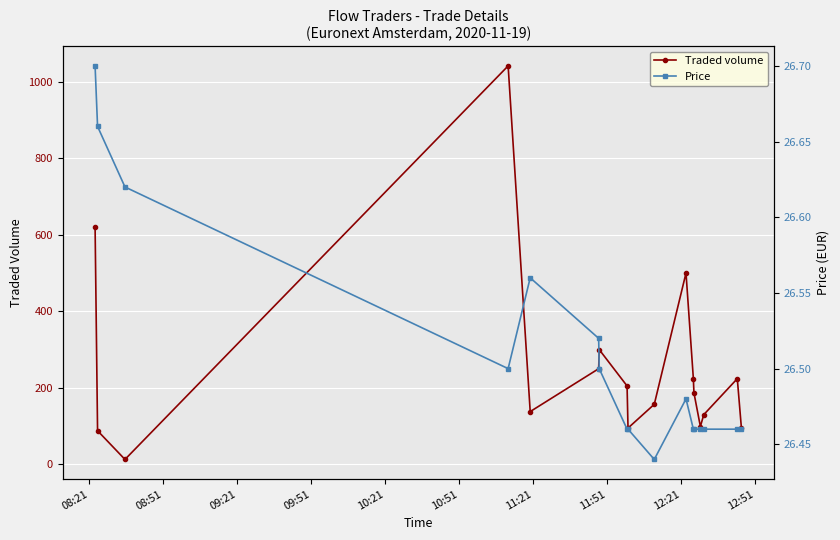

True or false: Traded volume has more than 2 points higher than both neighbors.

True